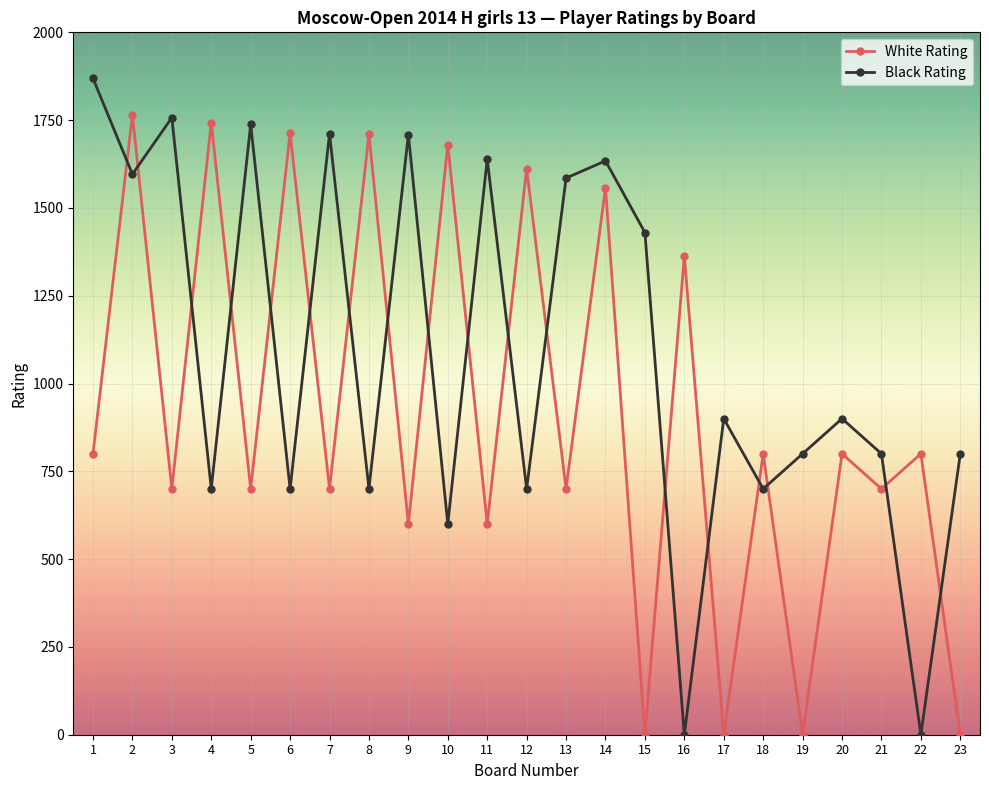

Does the chart have visible grid lines?

Yes